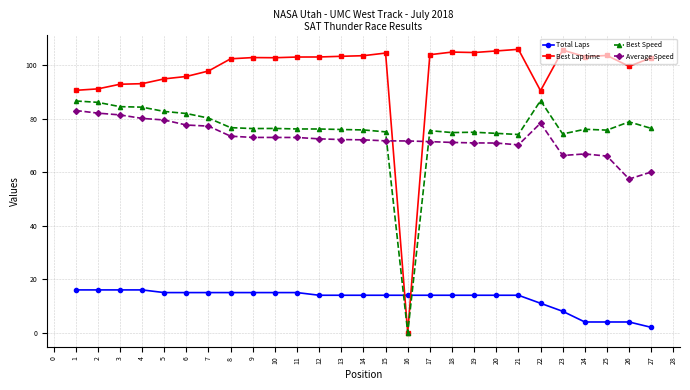

What are all the series names shown in the legend?

Total Laps, Best Lap time, Best Speed, Average Speed